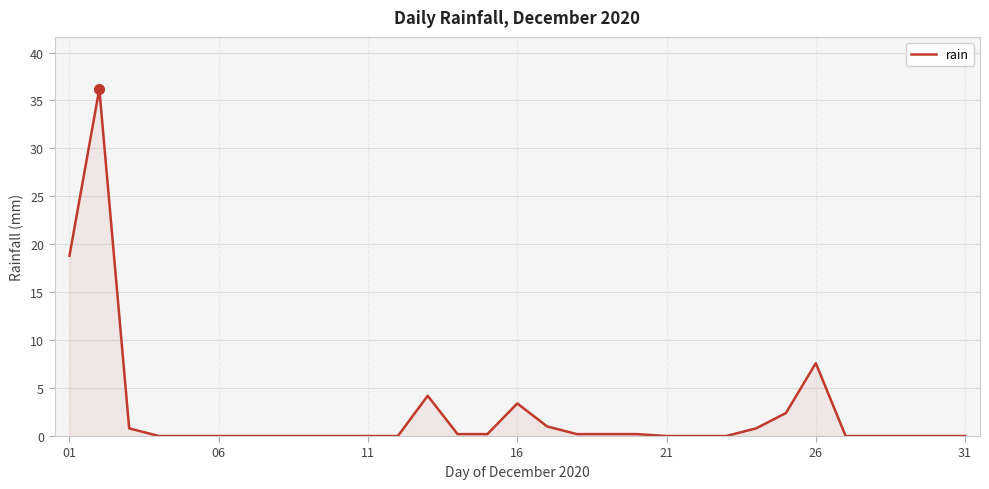

What is the maximum value shown in the chart?

36.2